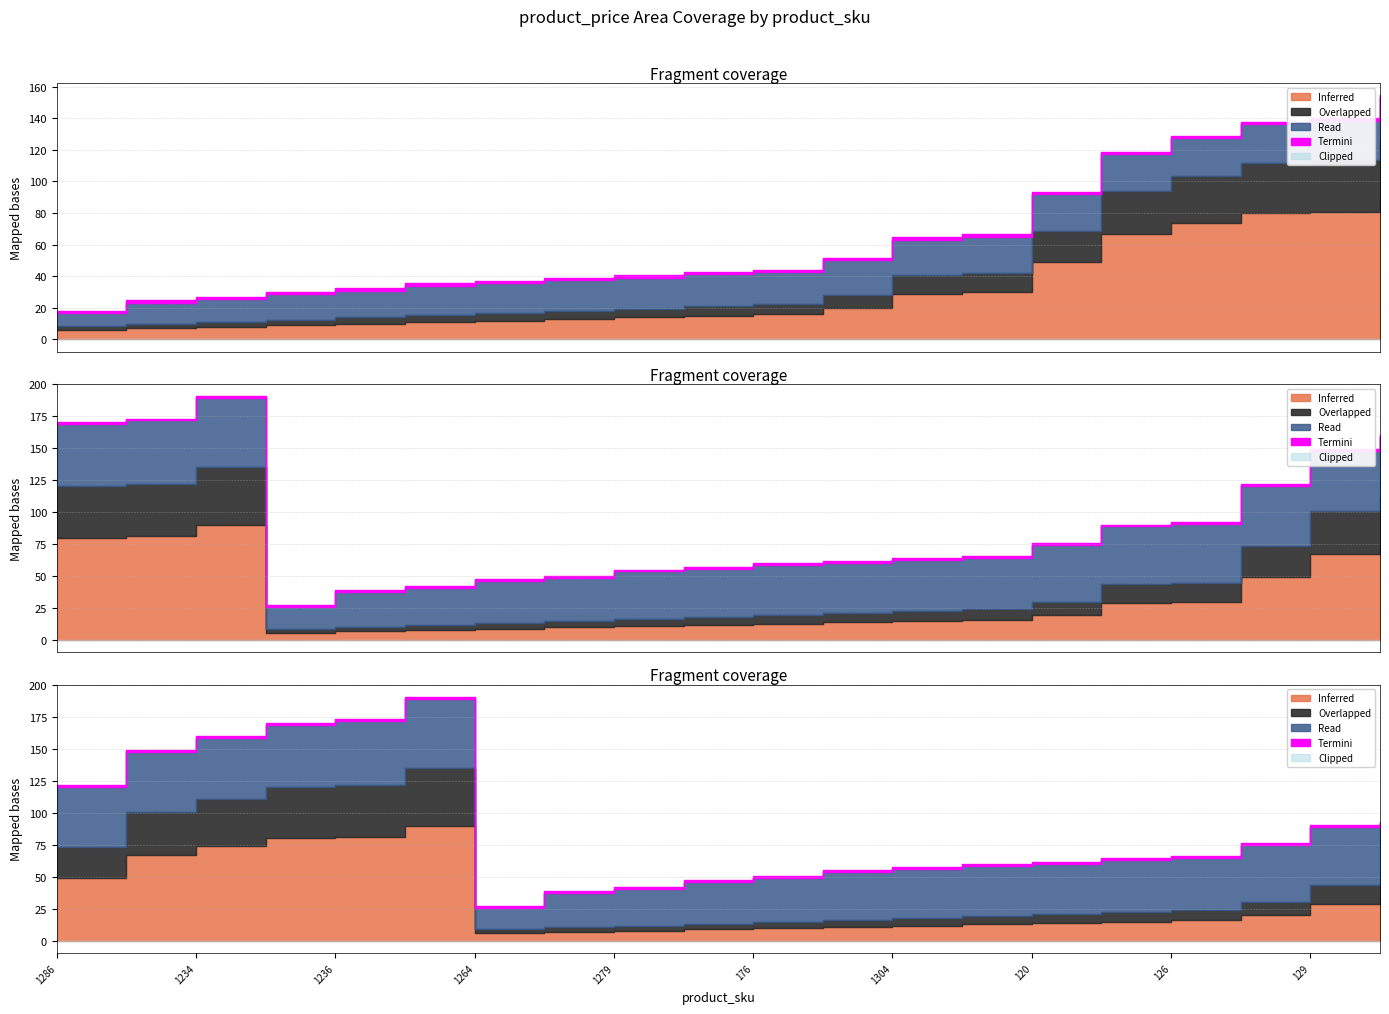

What is the value of the Inferred point at the 12th from the left?

20